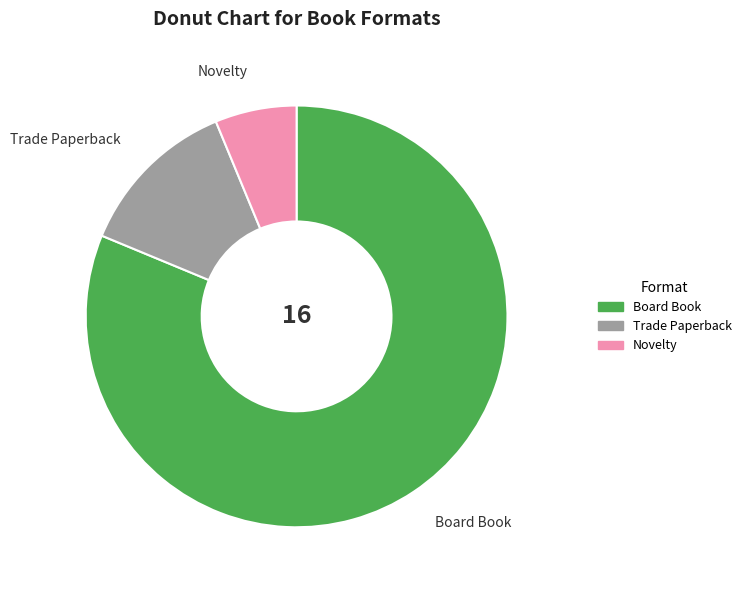

Is there a majority slice in this chart?

Yes